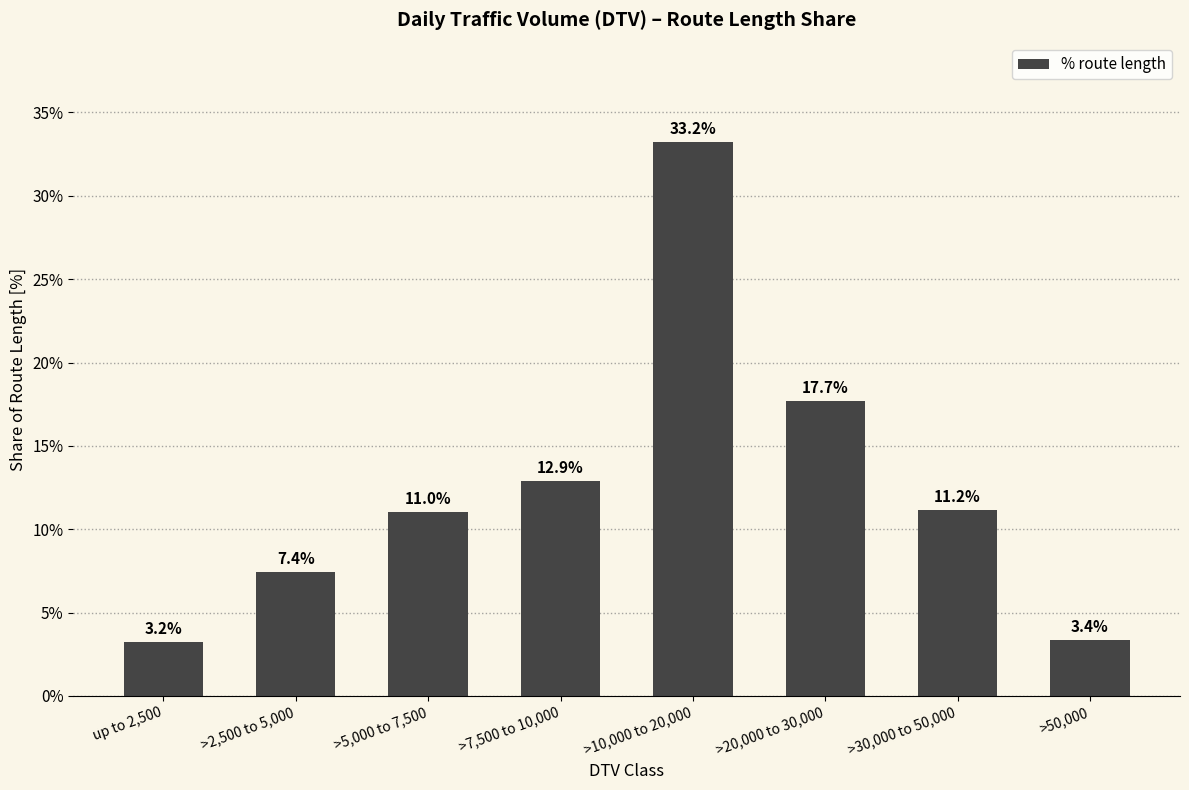

What is the difference between the values at >5,000 to 7,500 and >20,000 to 30,000?

6.7